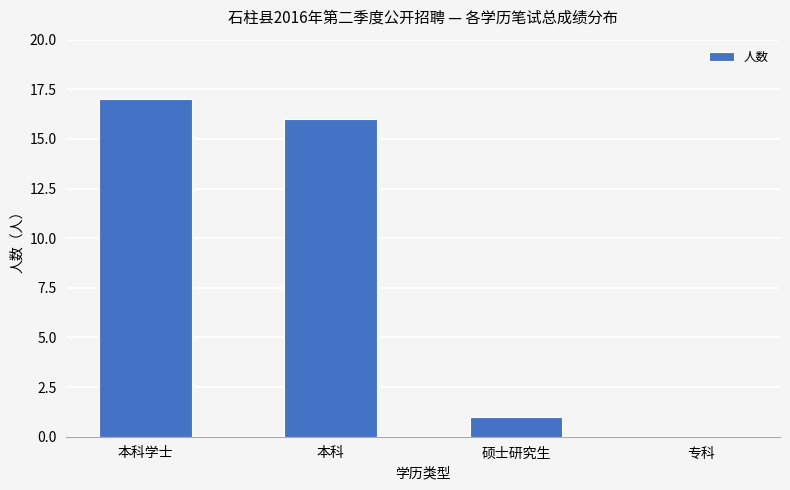

The chart shows a value of 17 at 本科学士. True or false?

True